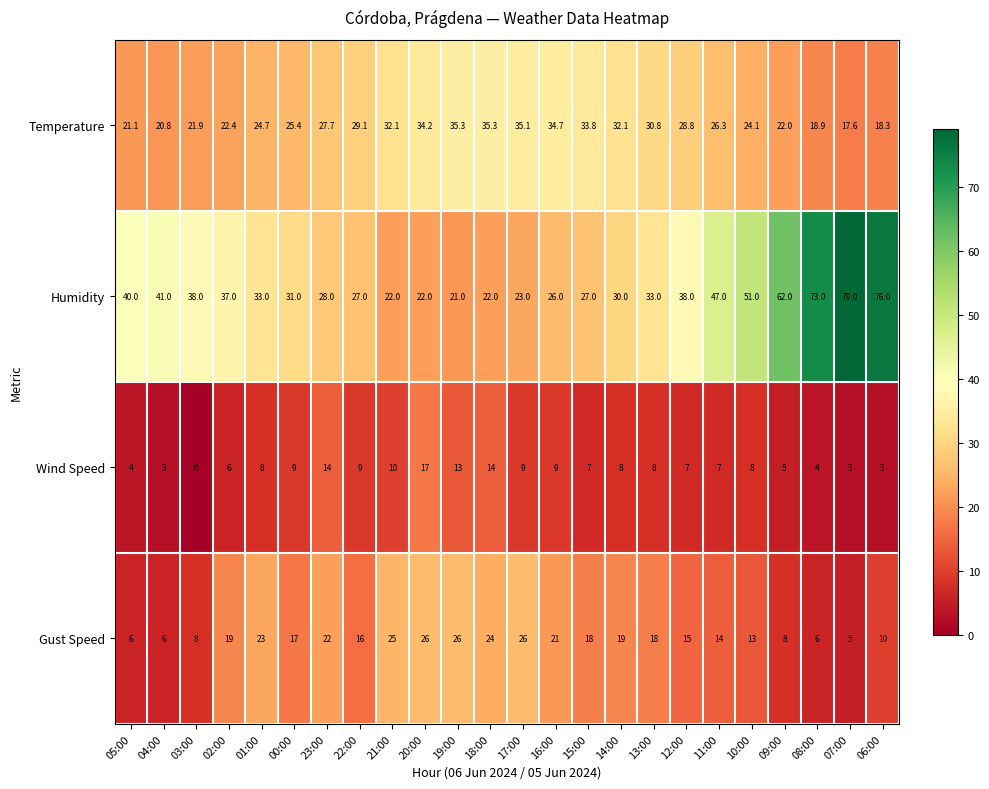

What is the greatest value displayed?

79.0